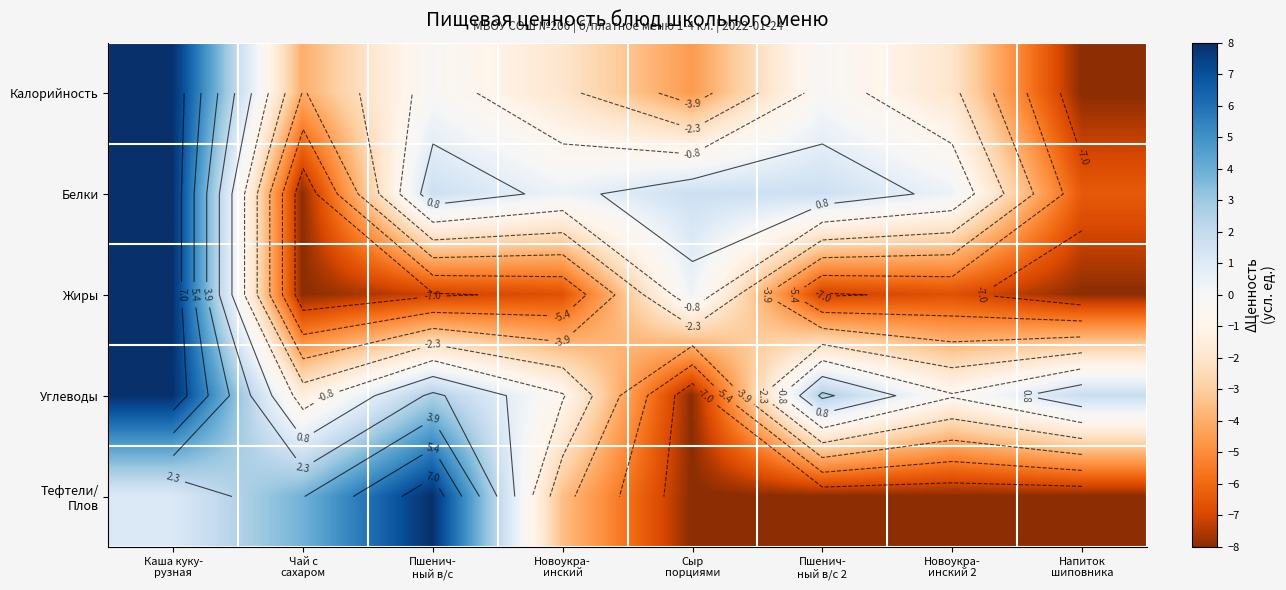

What is the difference between the maximum and minimum values in the Тефтели/ Плов series?

16.0